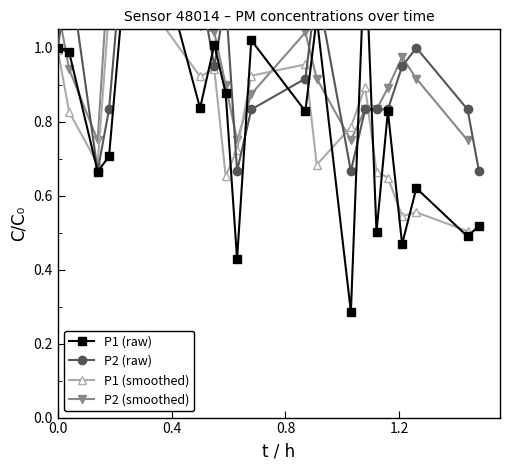

How many categories are shown in the chart?

20